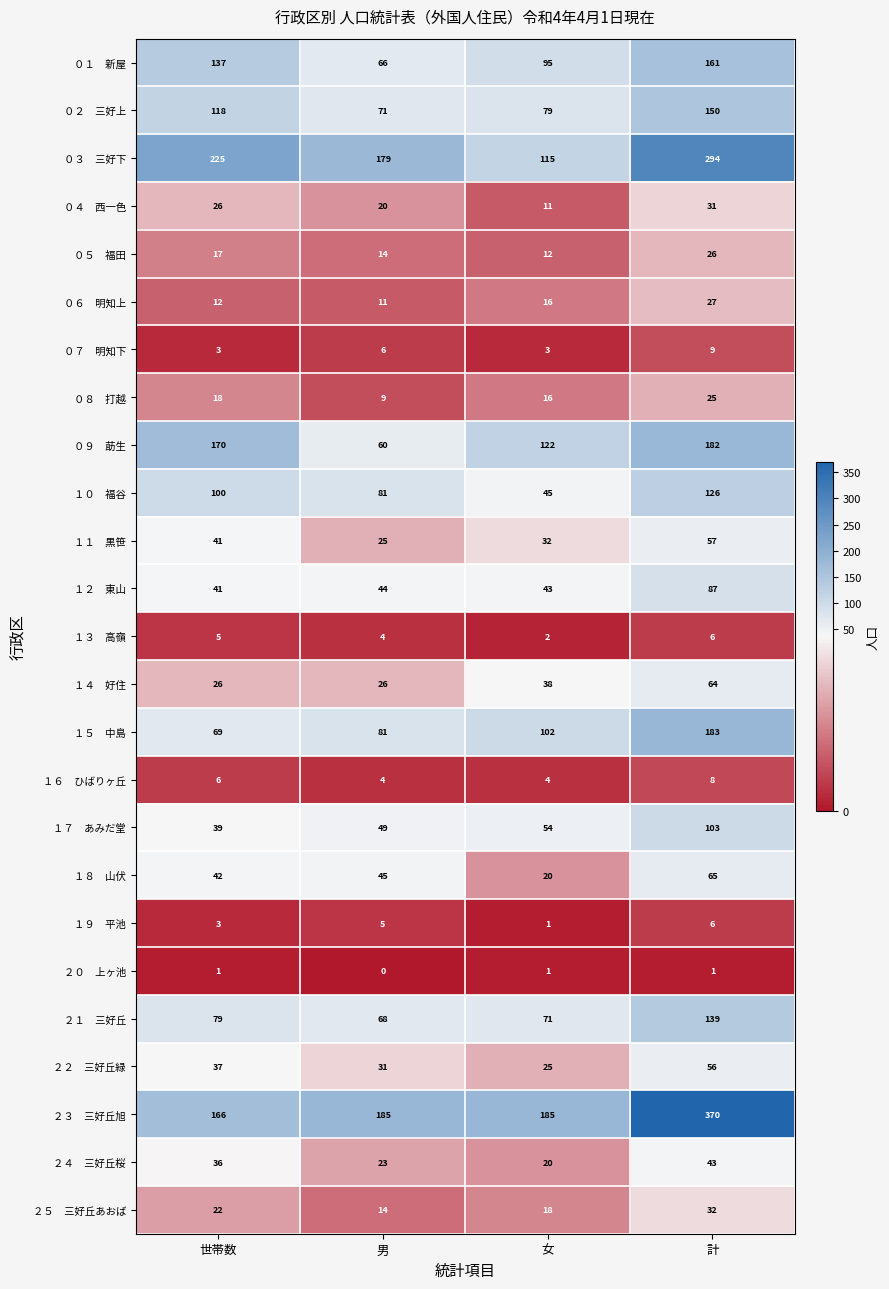

Which category has the lowest value across all series?

男